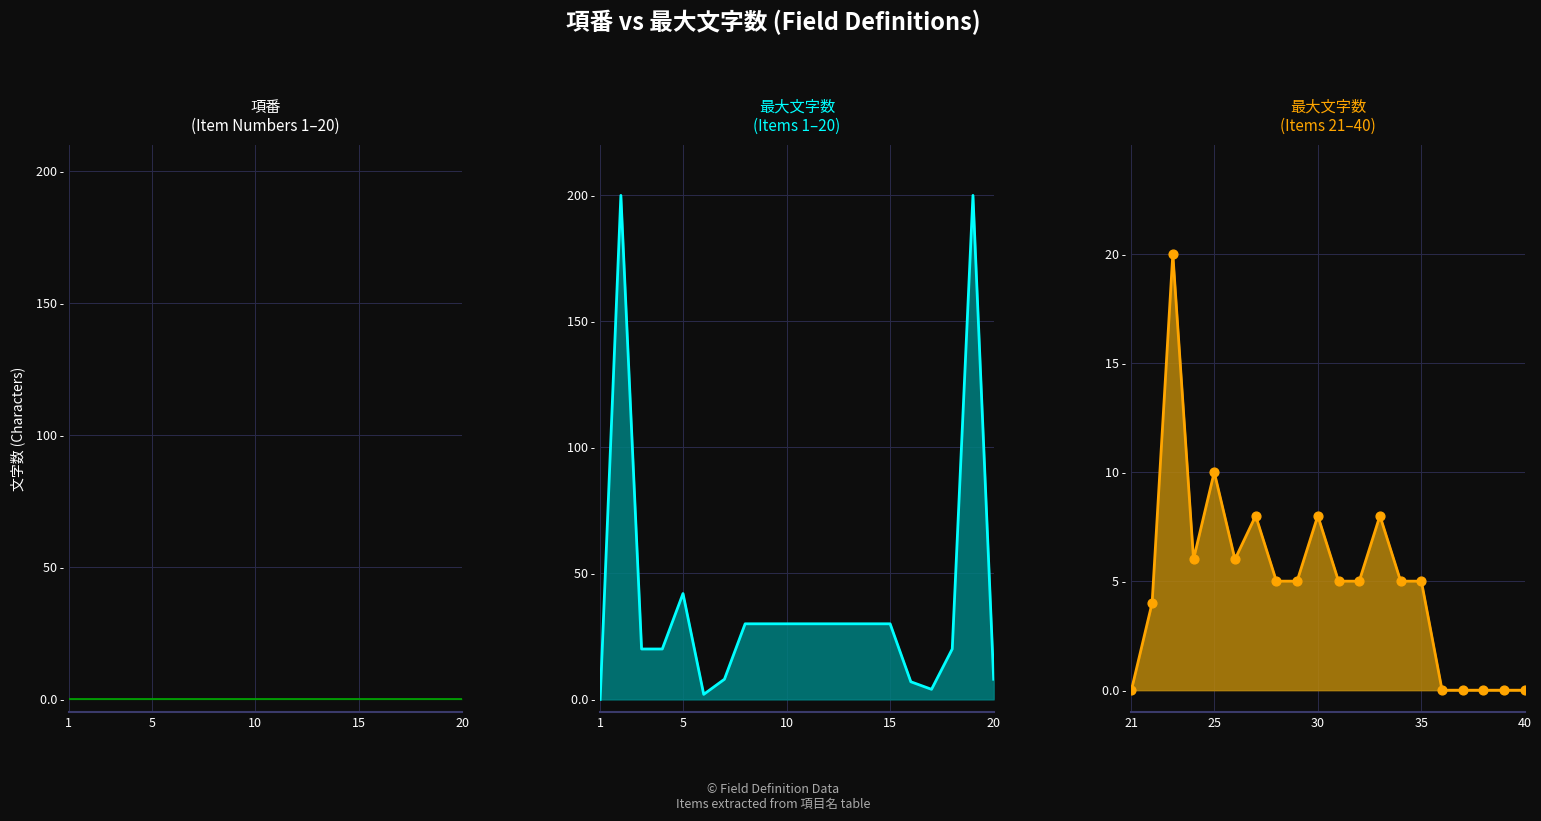

Between 7 and 13, which is larger?

13